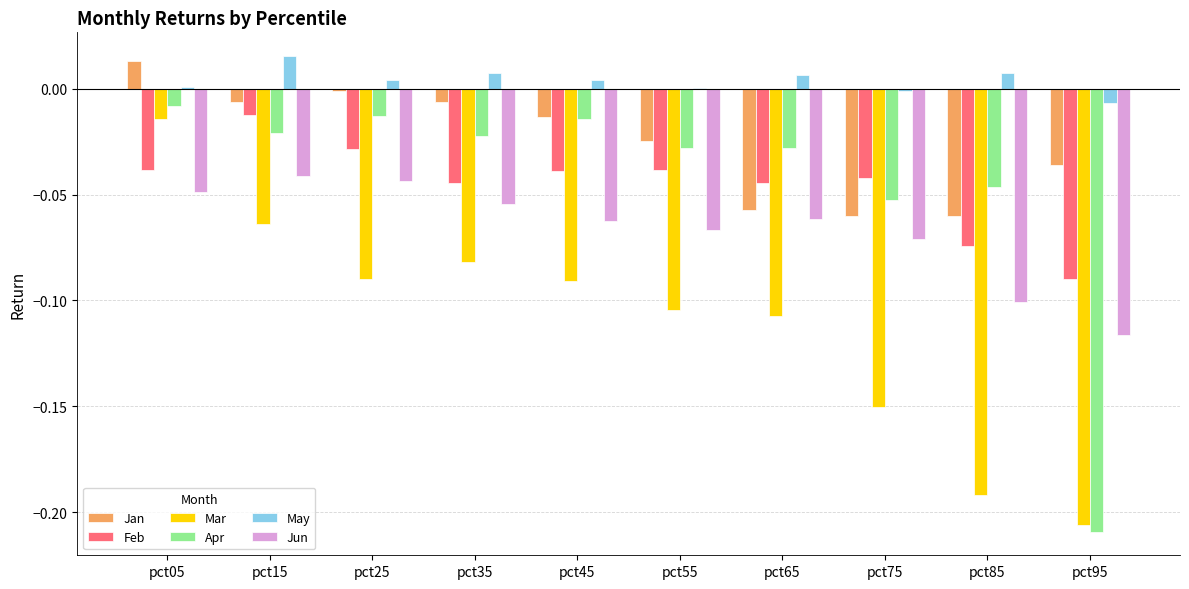

What are all the series names shown in the legend?

Jan, Feb, Mar, Apr, May, Jun